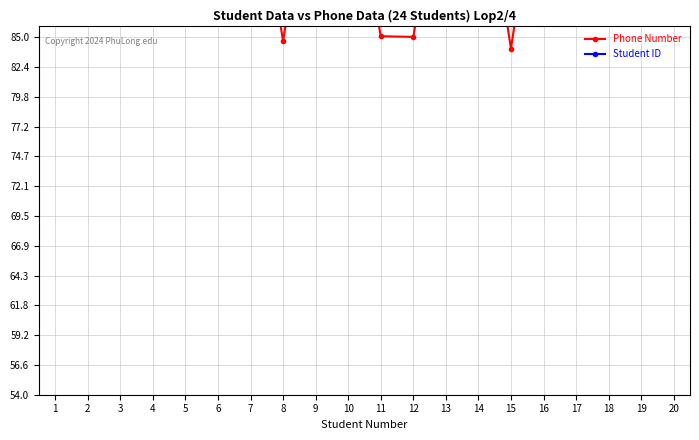

True or false: Phone Number has more than 2 points higher than both neighbors.

True